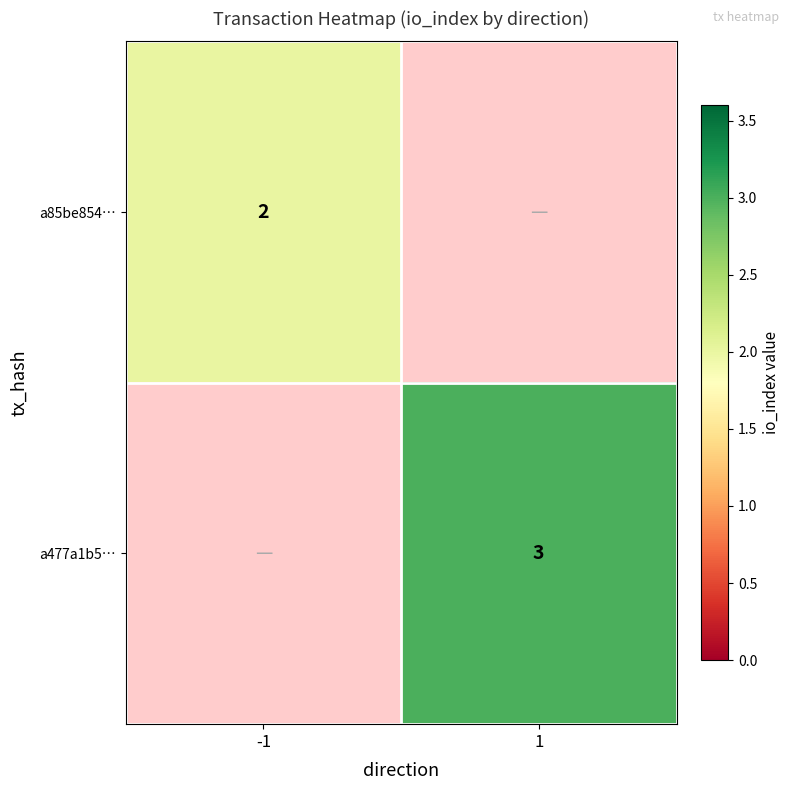

The value of a477a1b5… at 1 is 2. True or false?

False